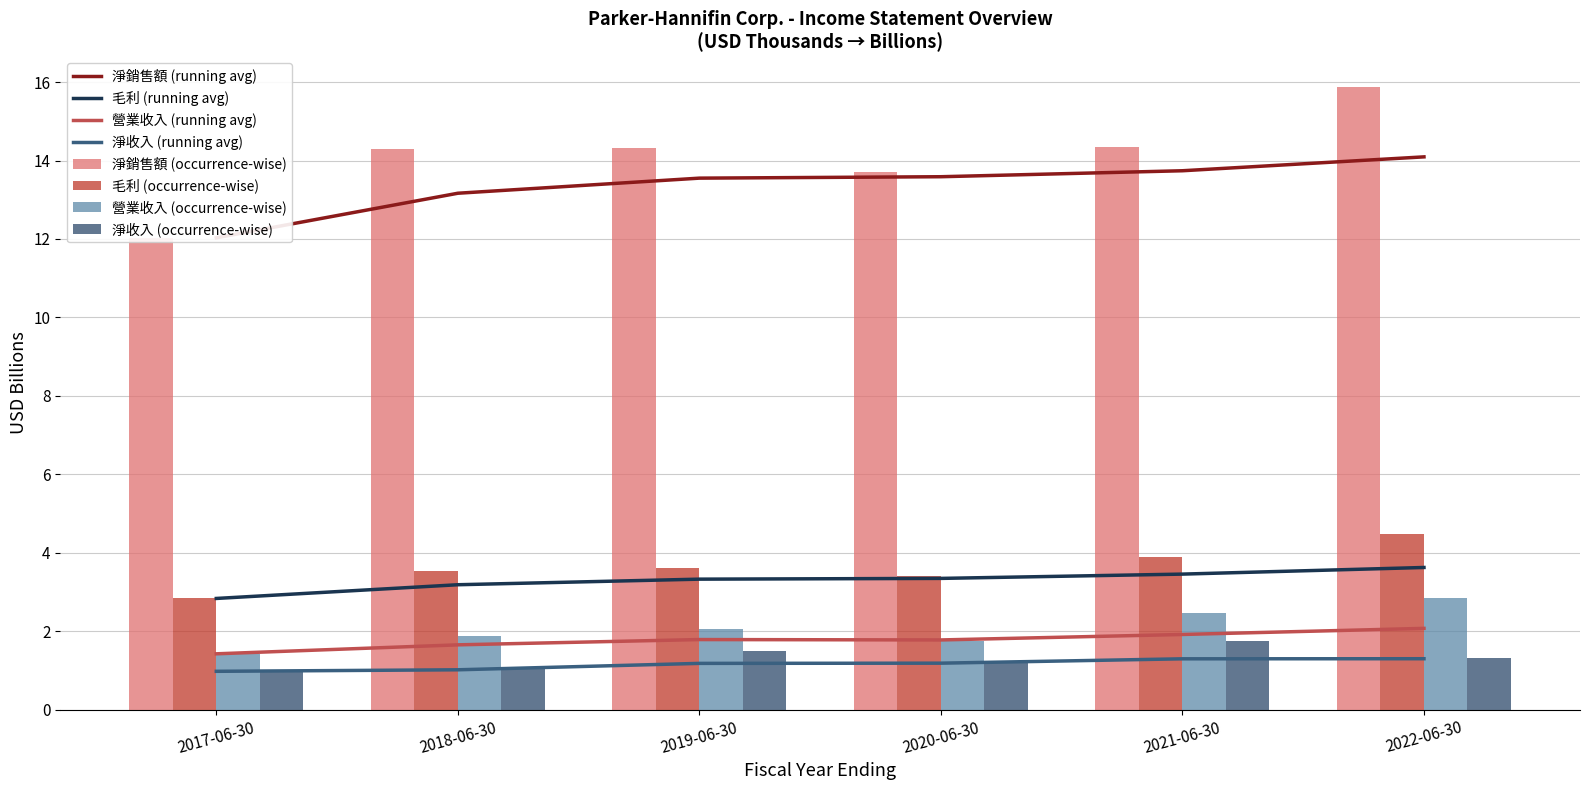

Where is 淨銷售額 nearest to the value 13?

2020-06-30